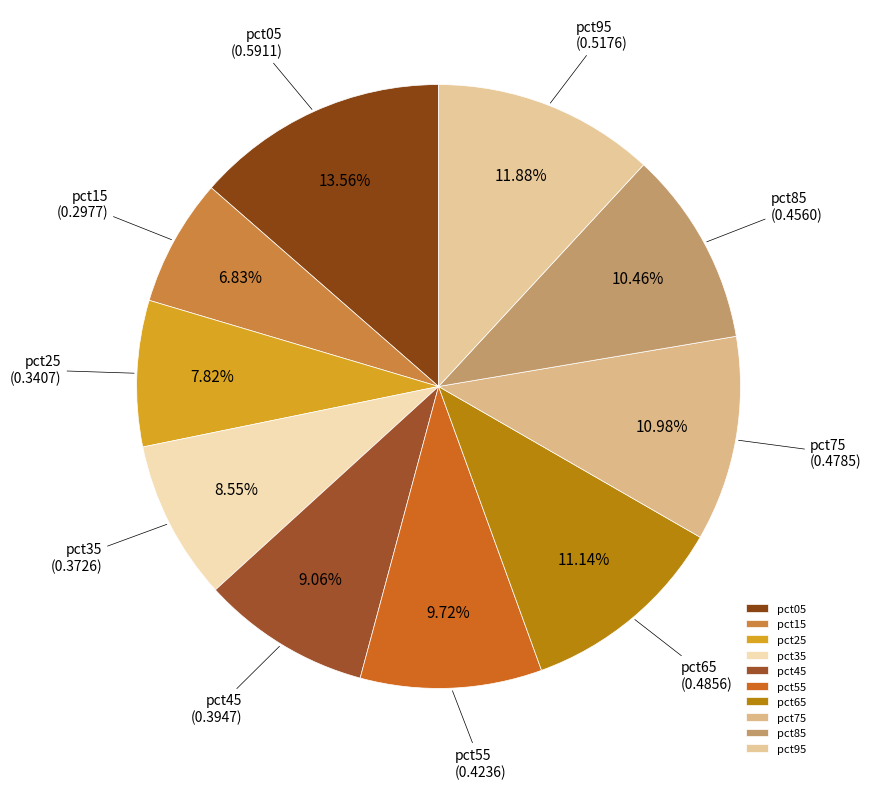

How many segments does this pie chart have?

10